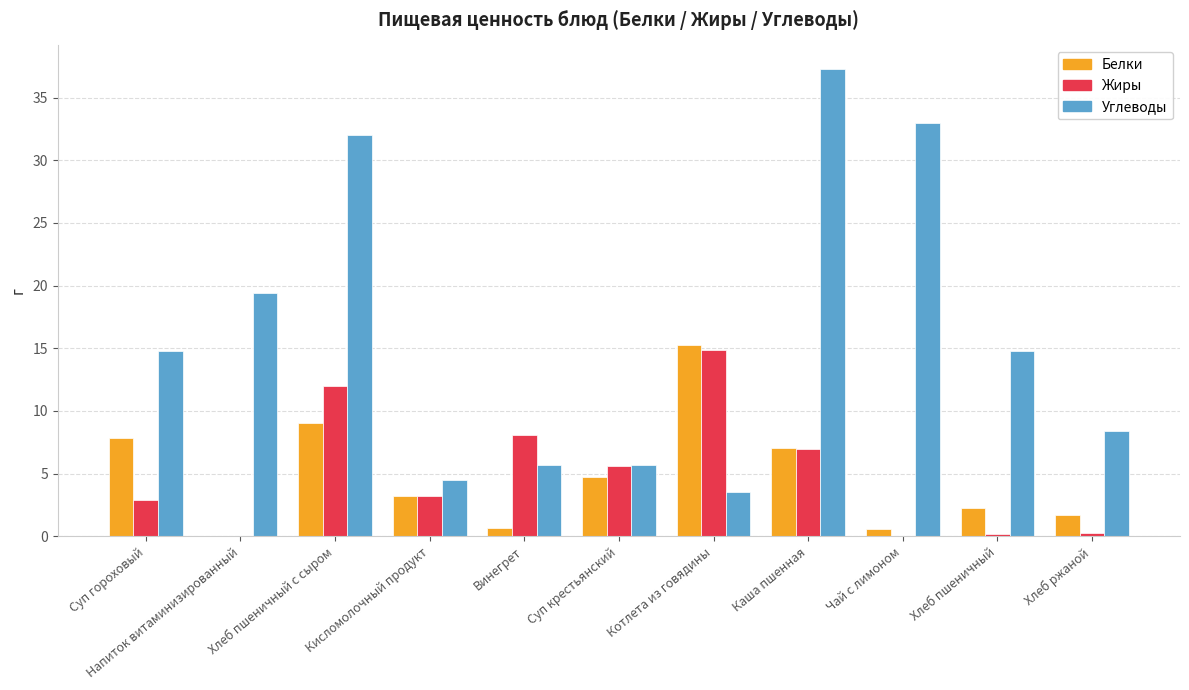

How many categories are shown in the chart?

11